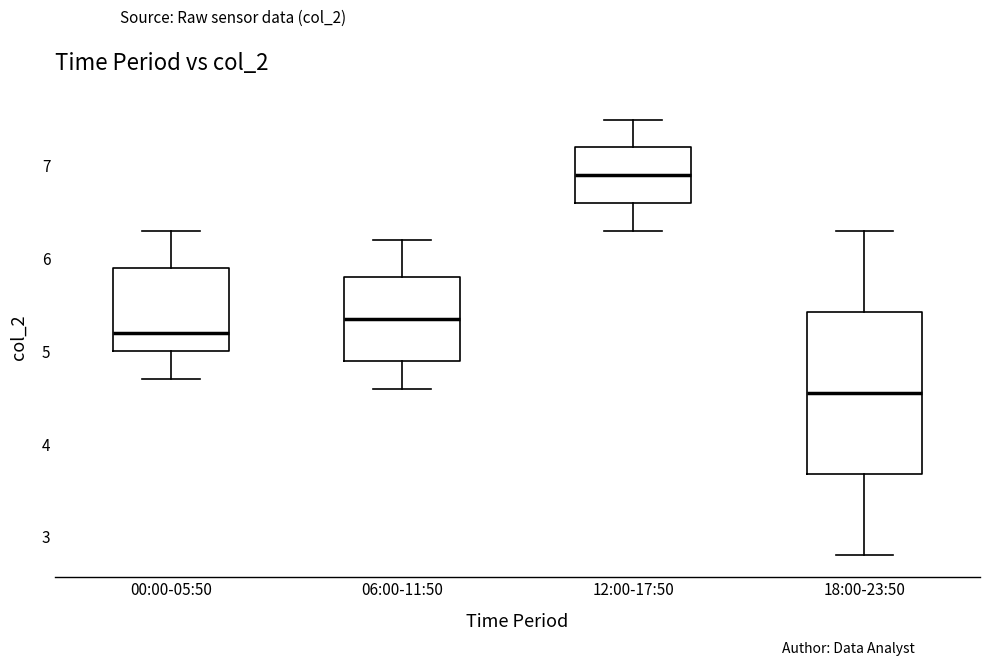

Reading left to right, read every box against the y-axis: the position of its median line, the range the box covers, and the ends of its whiskers. The values are not printed on the chart, so give them approximately, as read against the axis.

00:00-05:50: median 5.2, box 5.0 to 5.9, whiskers 4.7 to 6.3
06:00-11:50: median 5.4, box 4.9 to 5.8, whiskers 4.6 to 6.2
12:00-17:50: median 6.9, box 6.6 to 7.2, whiskers 6.3 to 7.5
18:00-23:50: median 4.6, box 3.7 to 5.4, whiskers 2.8 to 6.3